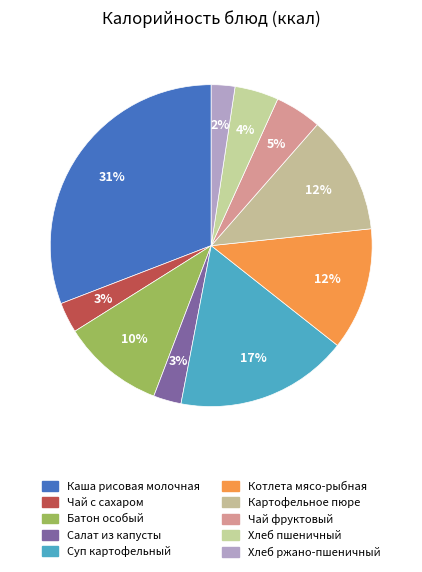

How many segments does this pie chart have?

10